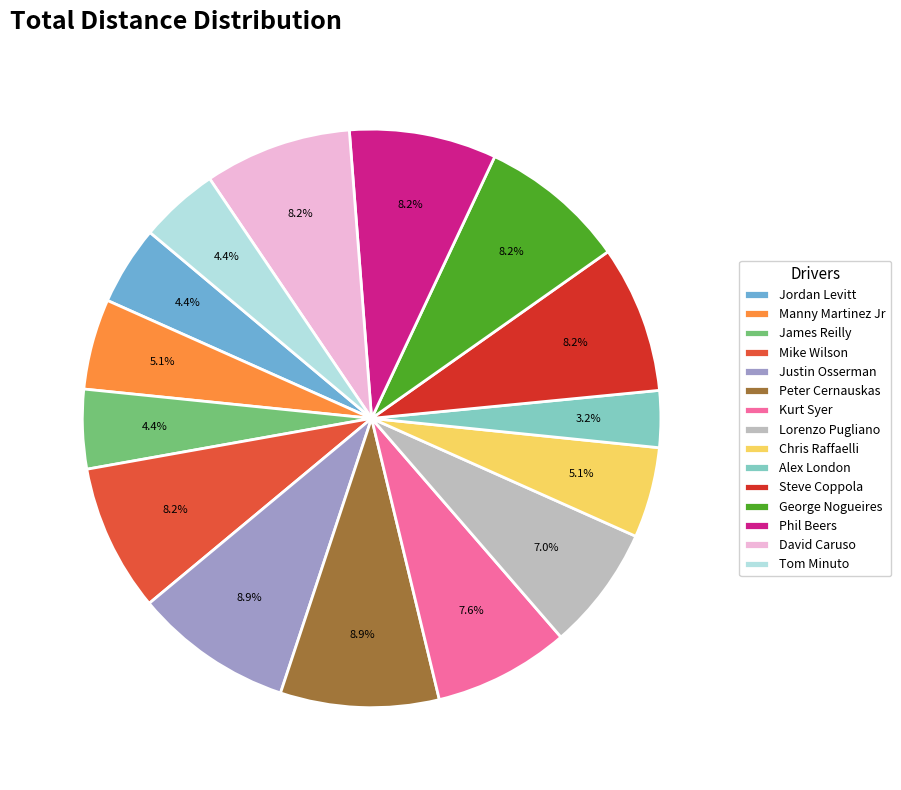

What is the ratio of the value at Alex London to the value at Peter Cernauskas?

0.4